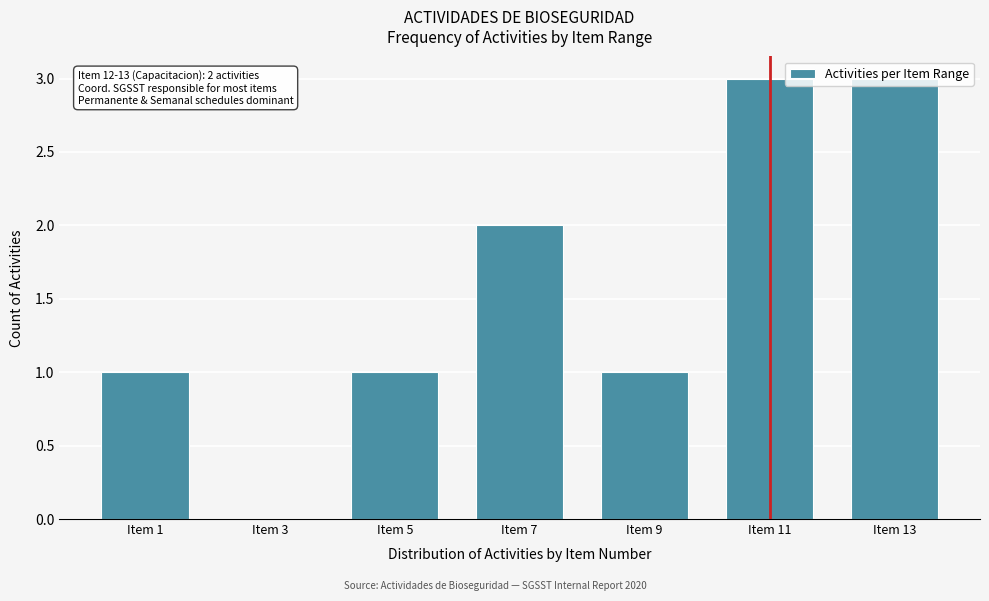

Is it true that the value at Item 3 is 1?

False